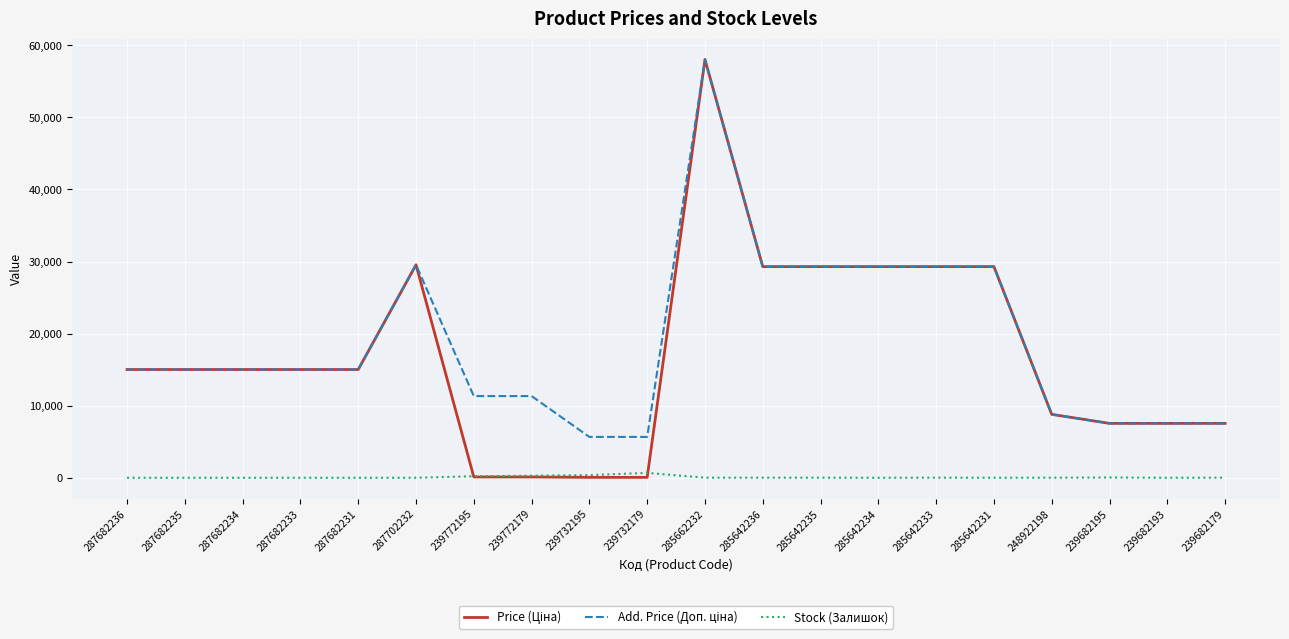

What is the maximum value shown in the chart?

58037.0